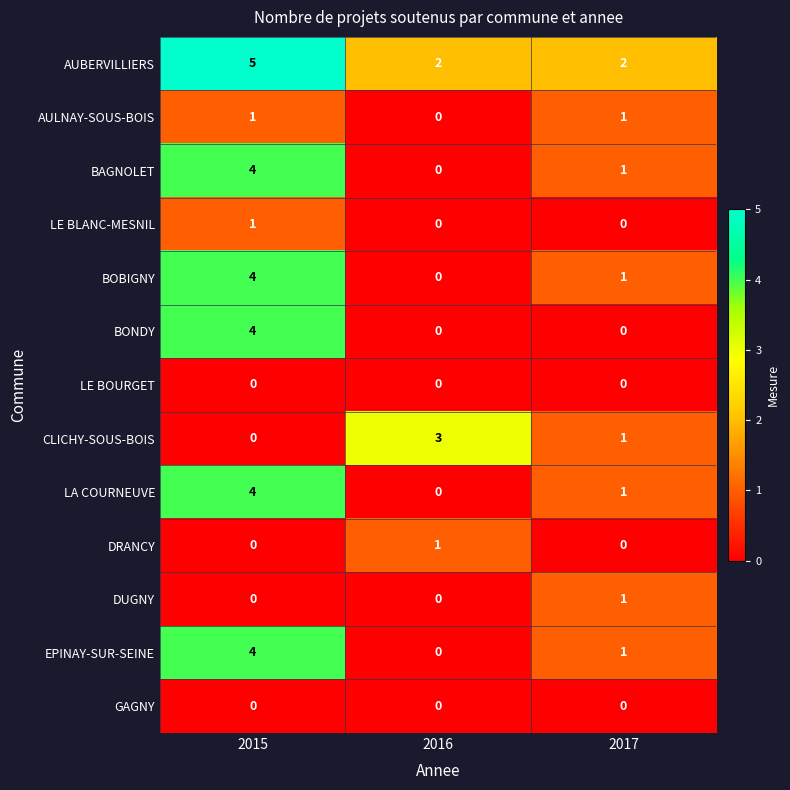

The value of CLICHY-SOUS-BOIS at 2016 is 3. True or false?

True